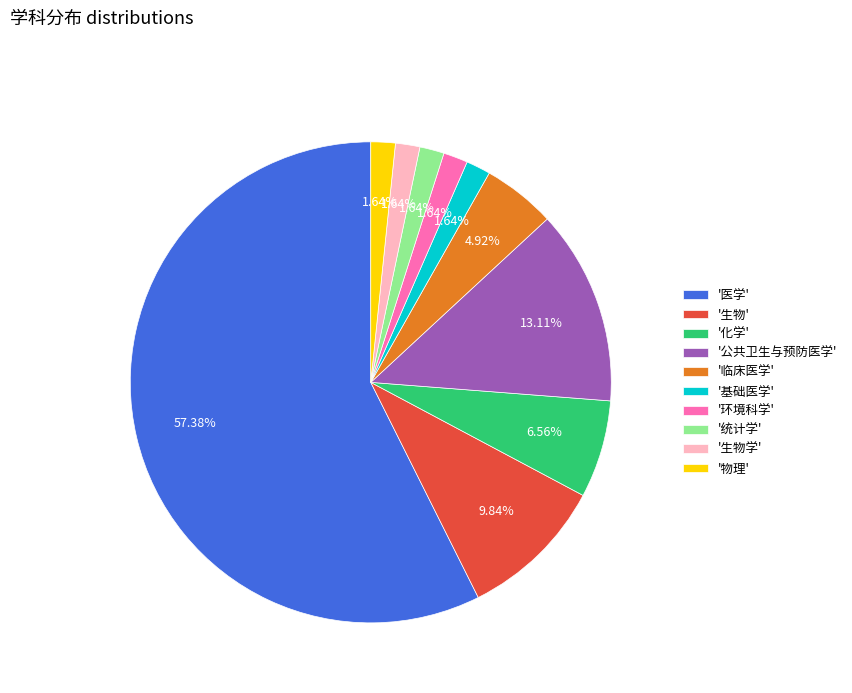

Do '医学' and '化学' together represent more than half of the pie?

Yes